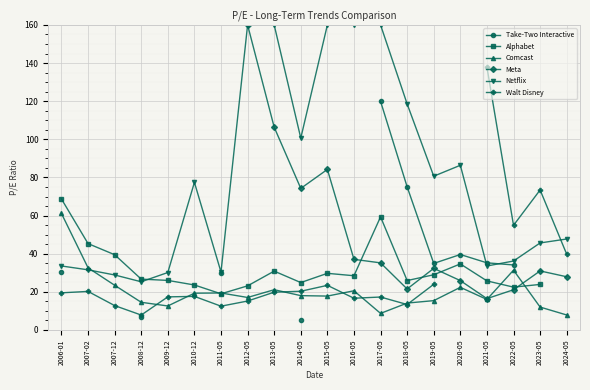

Where is the first local maximum for Walt Disney?

2007-02